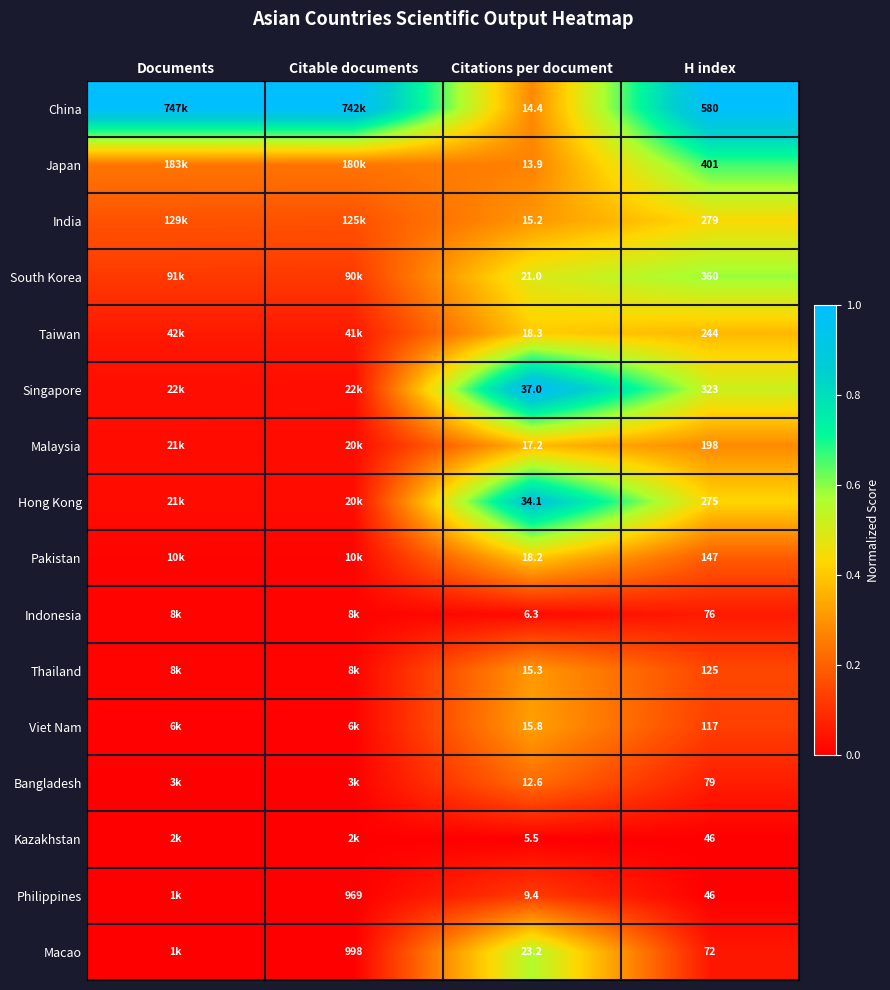

At Citations per document, list the series in order from largest to smallest.

Singapore, Hong Kong, Macao, South Korea, Taiwan, Pakistan, Malaysia, Viet Nam, Thailand, India, China, Japan, Bangladesh, Philippines, Indonesia, Kazakhstan